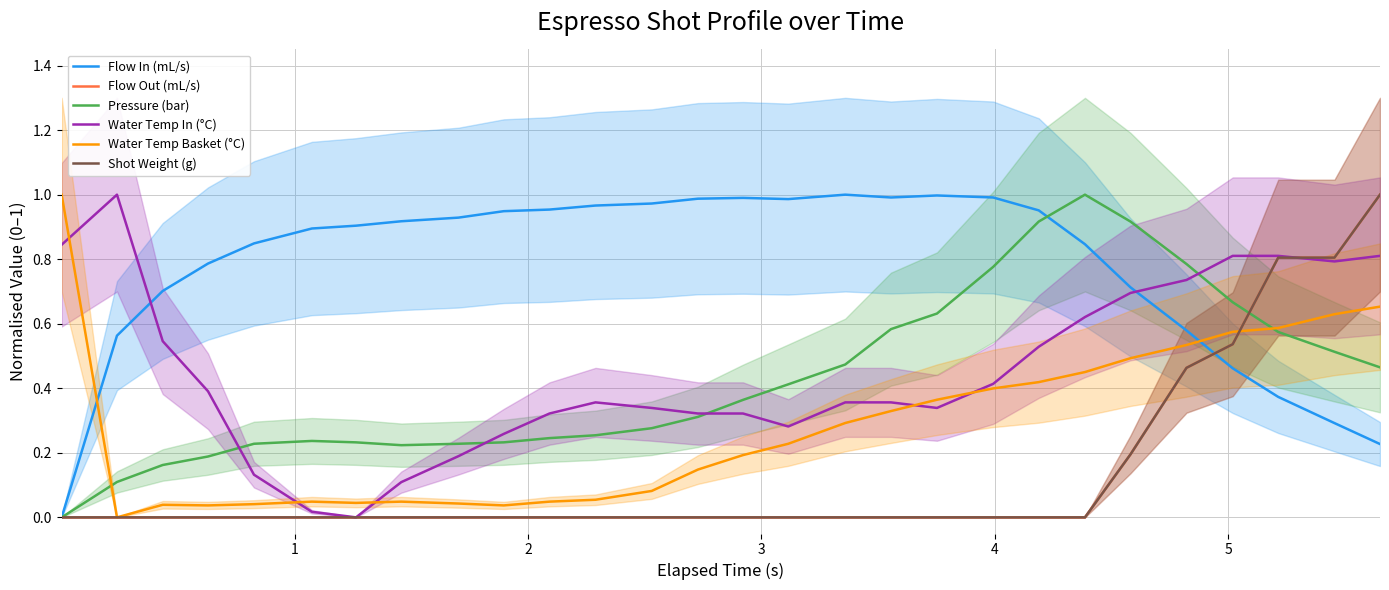

After their last crossing, which series has the higher values: Water Temp Basket (°C) or Water Temp In (°C)?

Water Temp In (°C)